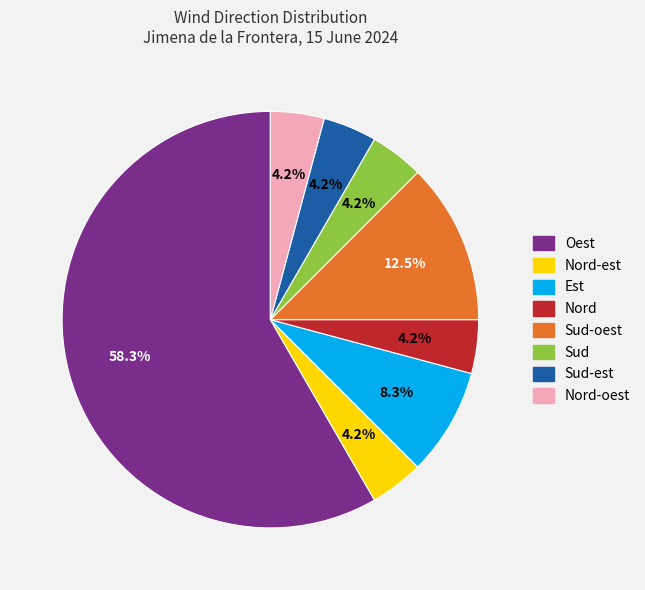

Is there any slice that represents more than half of the pie?

Yes